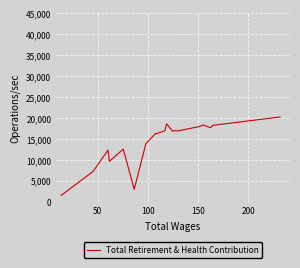

True or false: the data shows 8192 at 8.

False